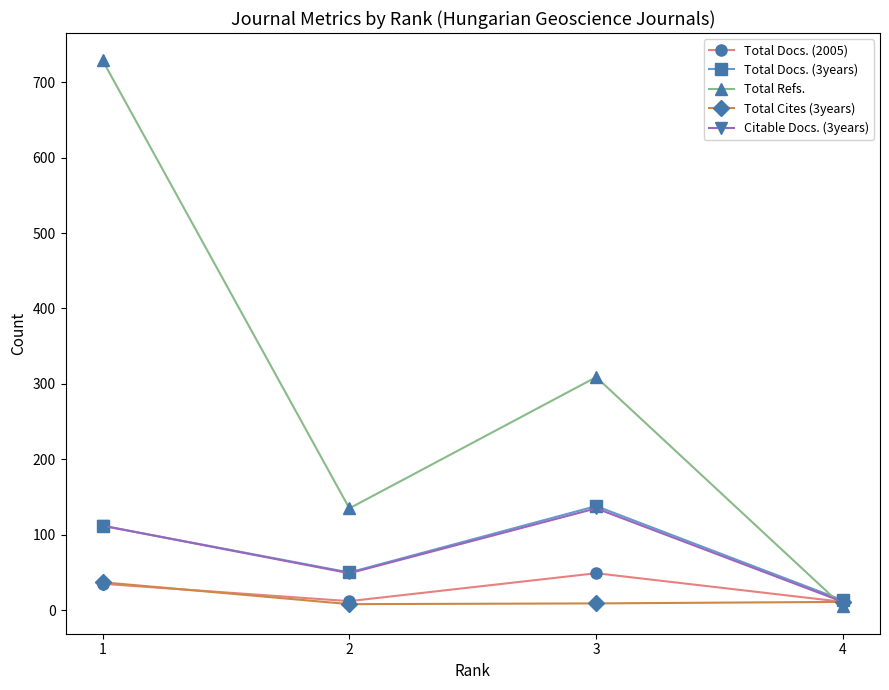

At which category does Total Docs. (2005) reach its first local peak?

3